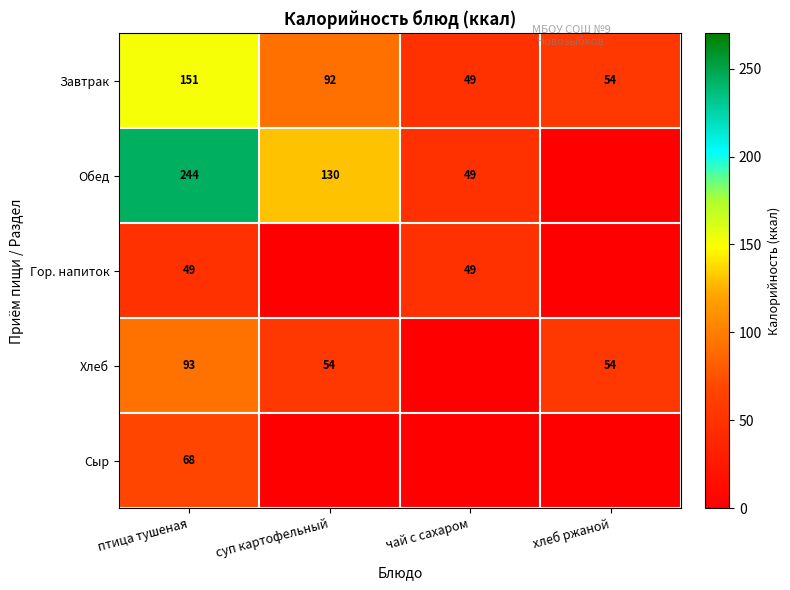

What is the difference between the highest and lowest values at птица тушеная?

195